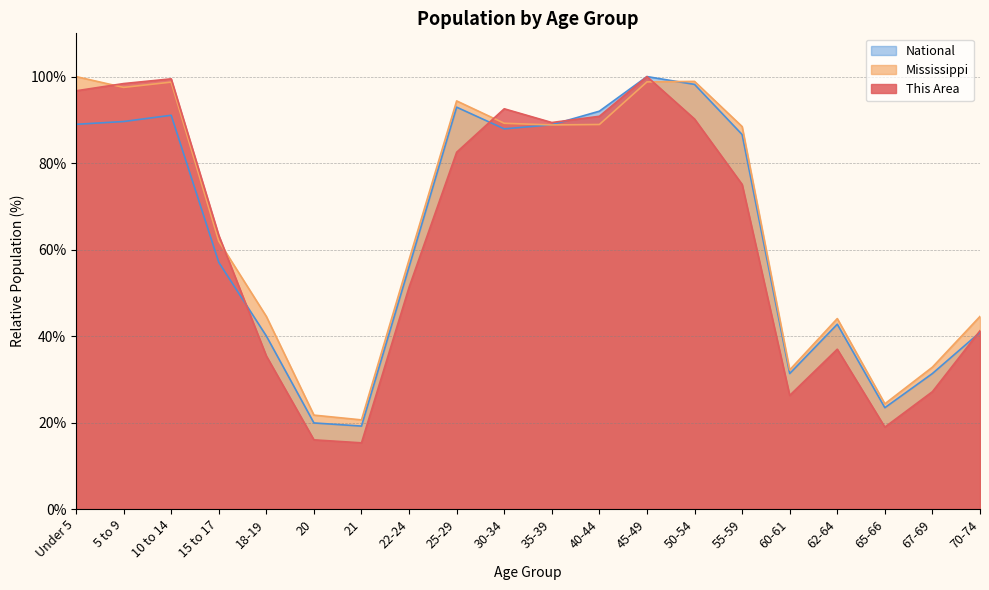

Which series has the largest range (max minus min)?

This Area